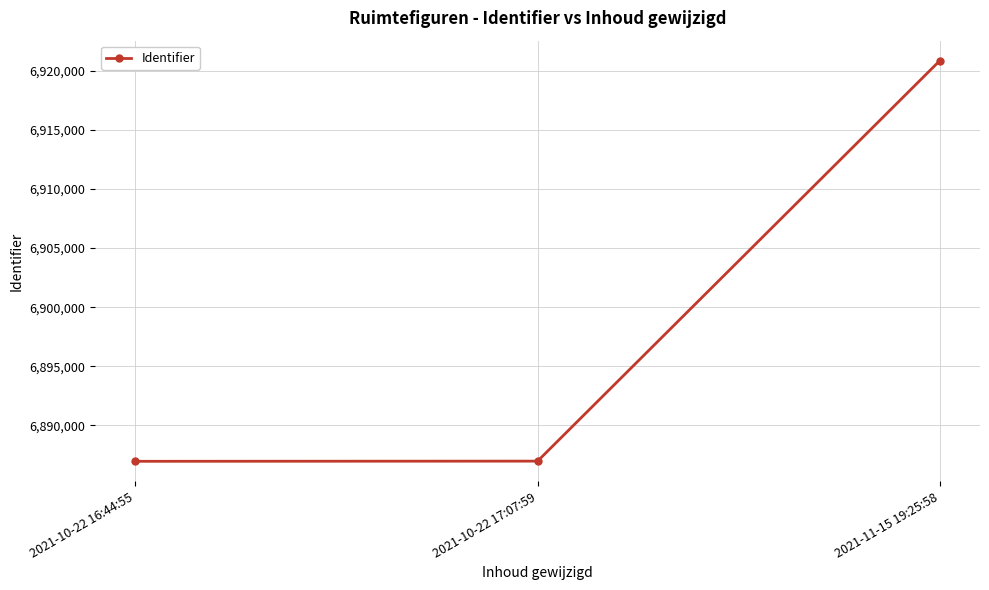

Between 2021-10-22 16:44:55 and 2021-11-15 19:25:58, which is larger?

2021-11-15 19:25:58